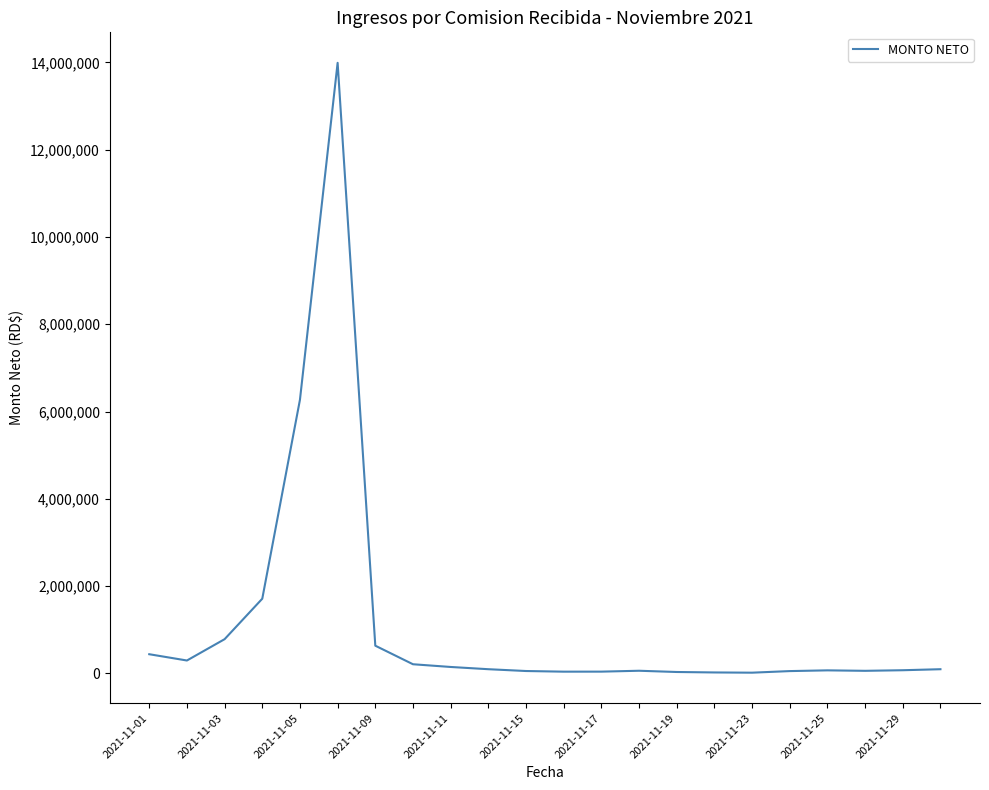

What is the maximum value shown in the chart?

13988129.0